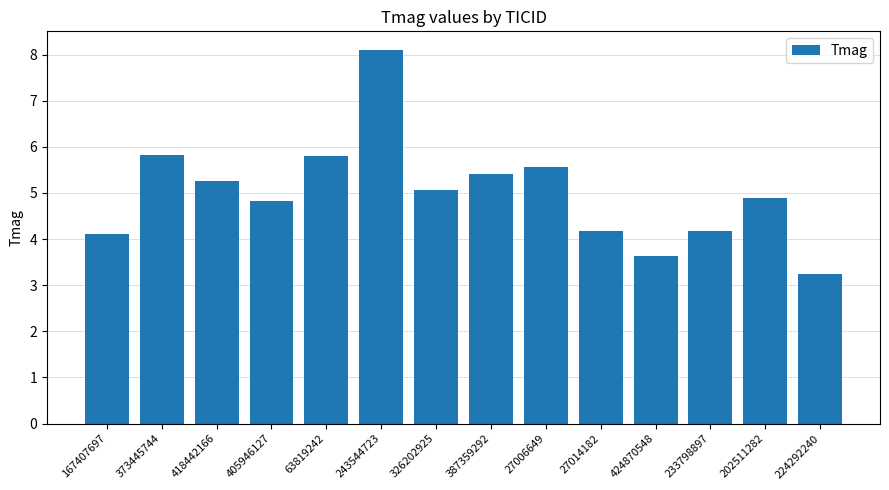

Is it true that the value at 233798897 is 4.2?

True